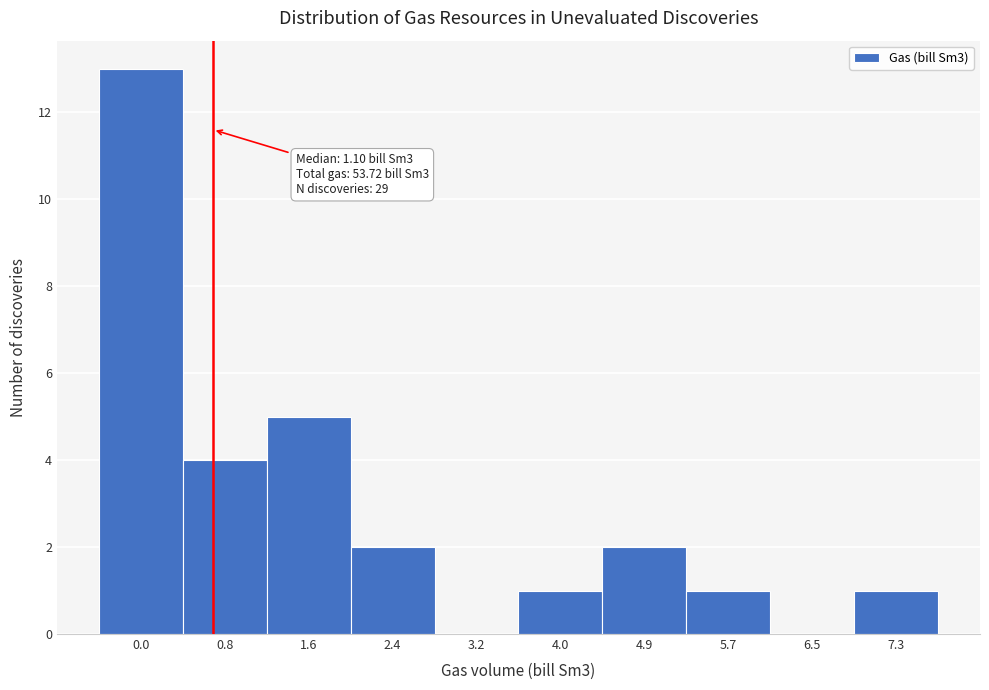

Reading right to left, transcribe all the data shown in this chart.

7.3=1	6.5=0	5.7=1	4.9=2	4.0=1	3.2=0	2.4=2	1.6=5	0.8=4	0.0=13